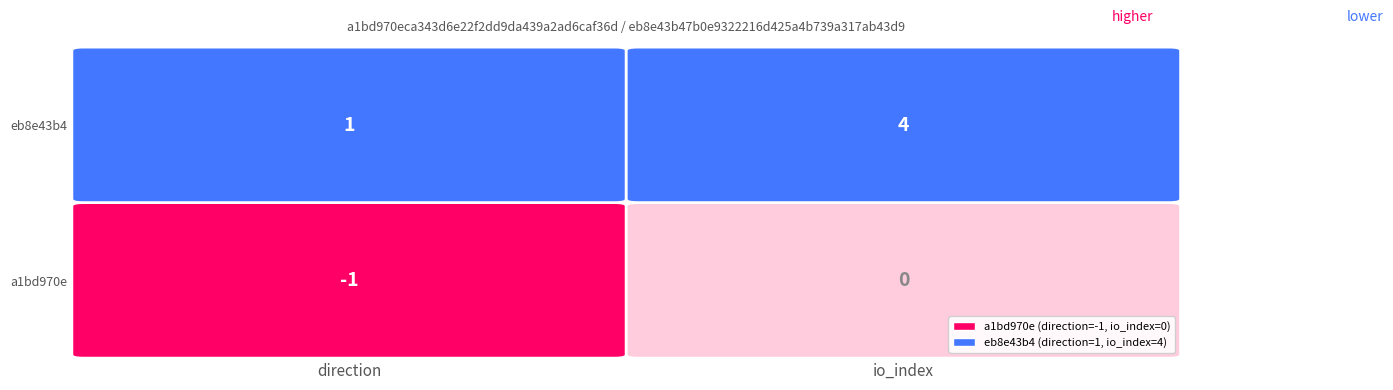

Which has a higher value, direction or io_index?

io_index